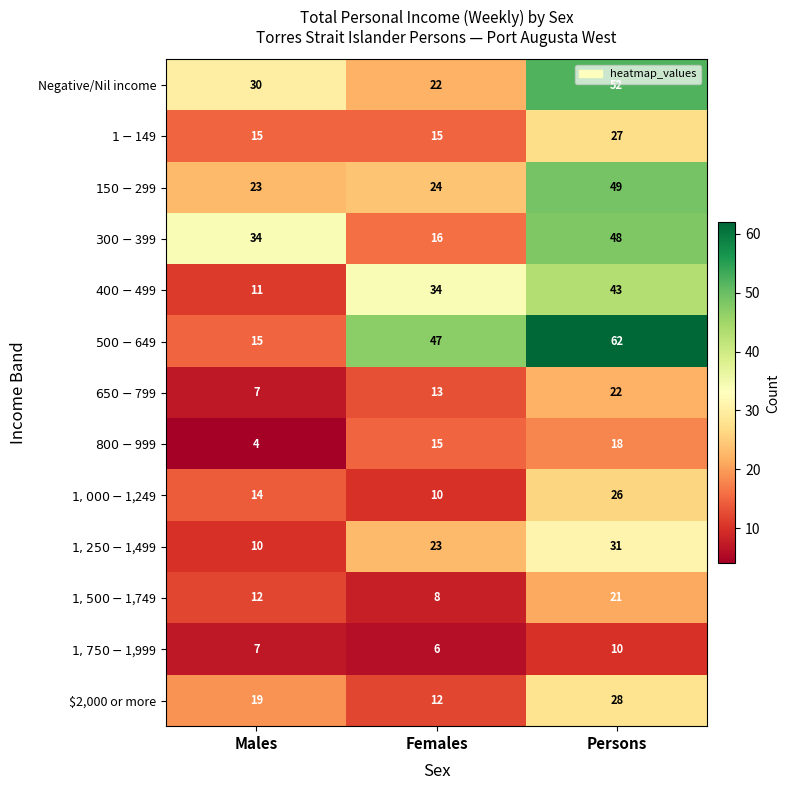

Which series has the largest range (max minus min)?

$500-$649